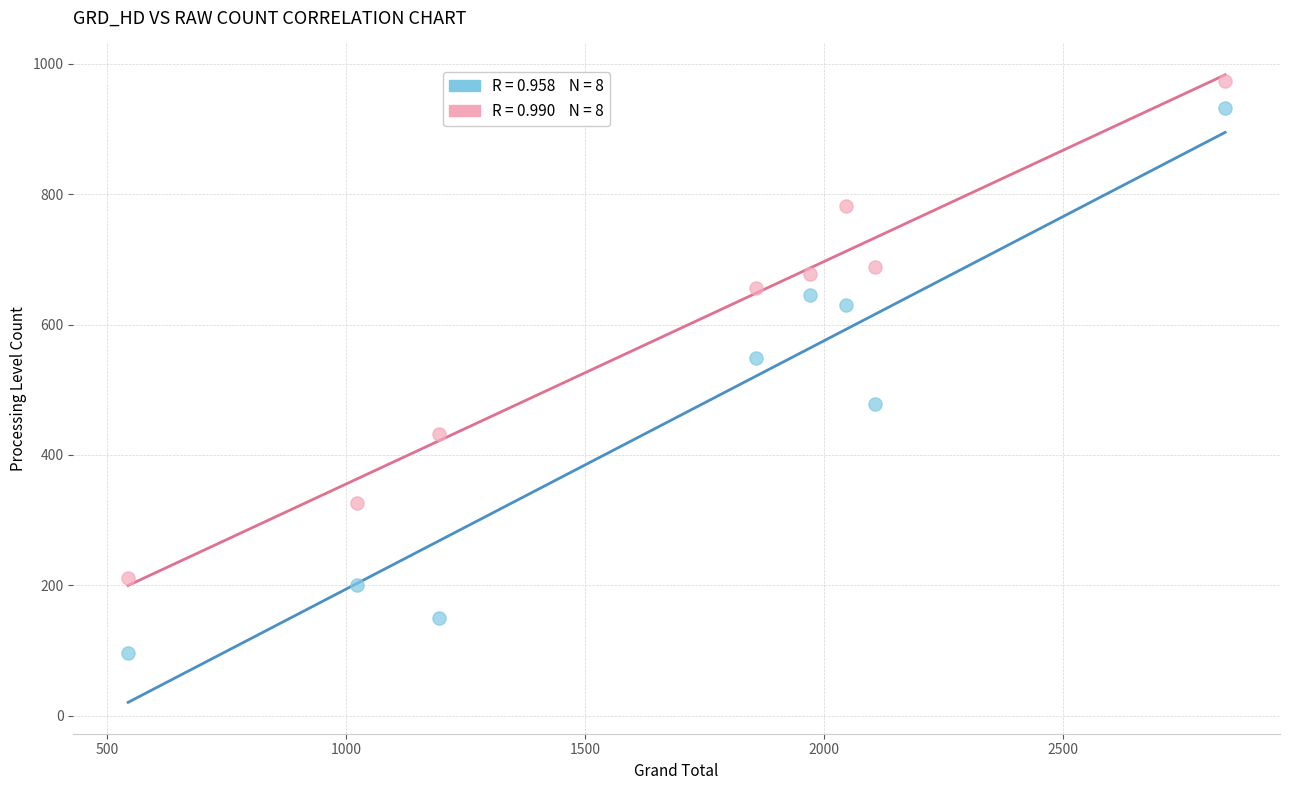

Across all data points, what is the range of Y values (max minus min)?

878